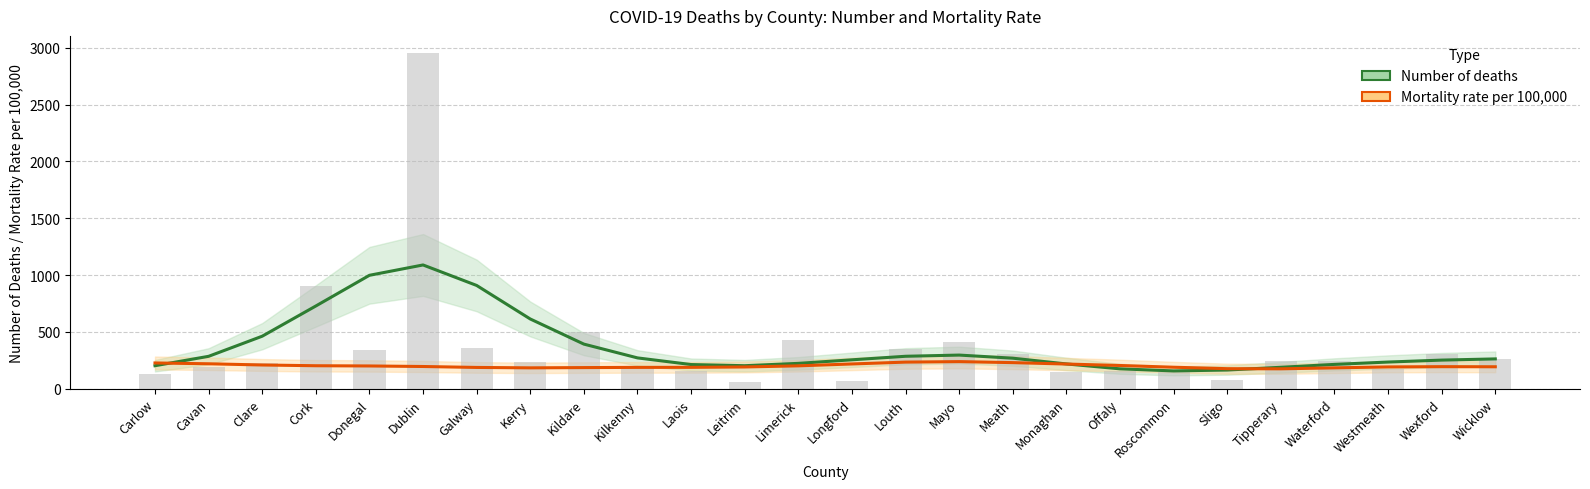

List the series in order of their peak value, lowest first.

Mortality rate per 100,000, Number of deaths